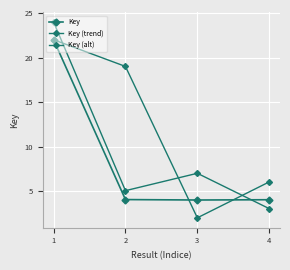

At 4, list the series in order from smallest to largest.

Key (alt), Key, Key (trend)